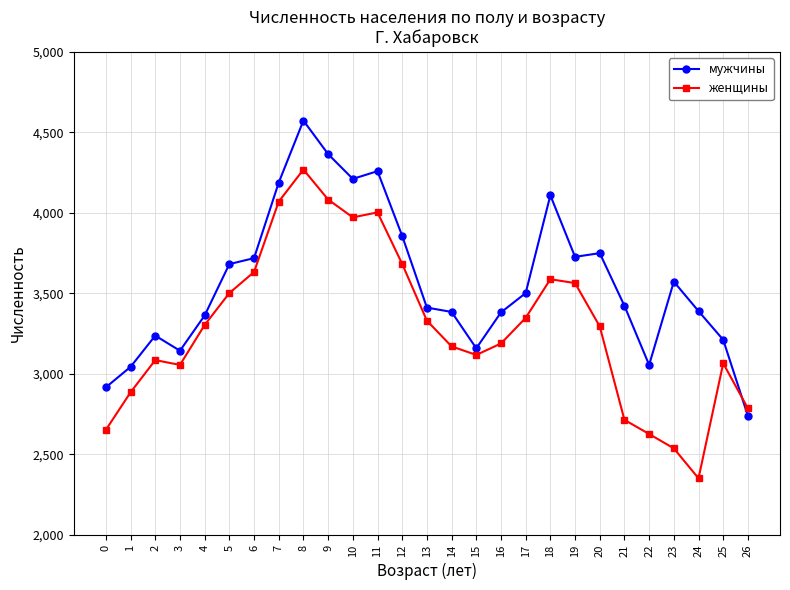

What is the smallest value displayed?

2352